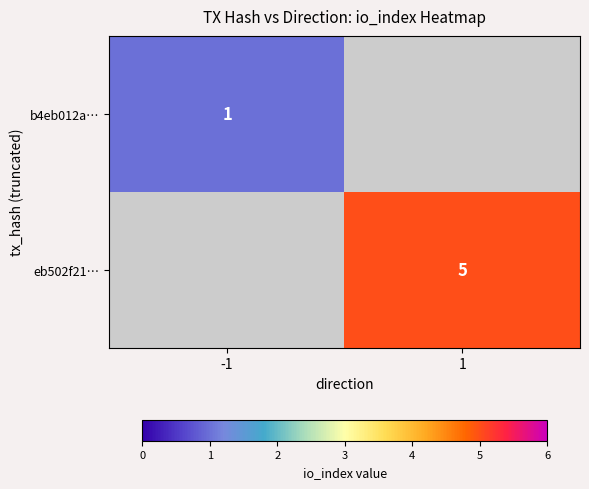

The value of eb502f21… at 1 is 3. True or false?

False